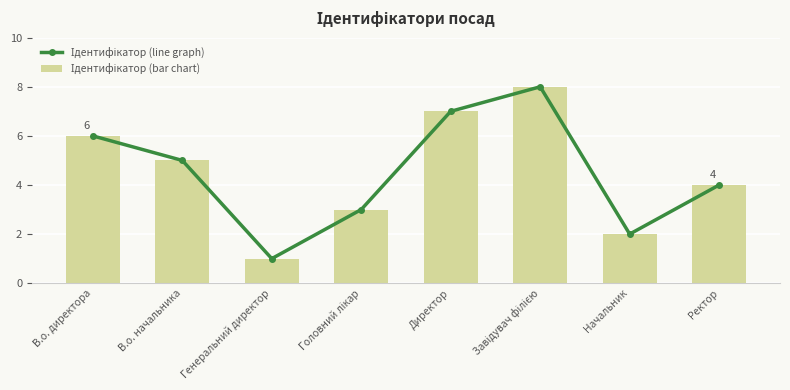

How many Ідентифікатор (line graph) values are between 3 and 7?

5